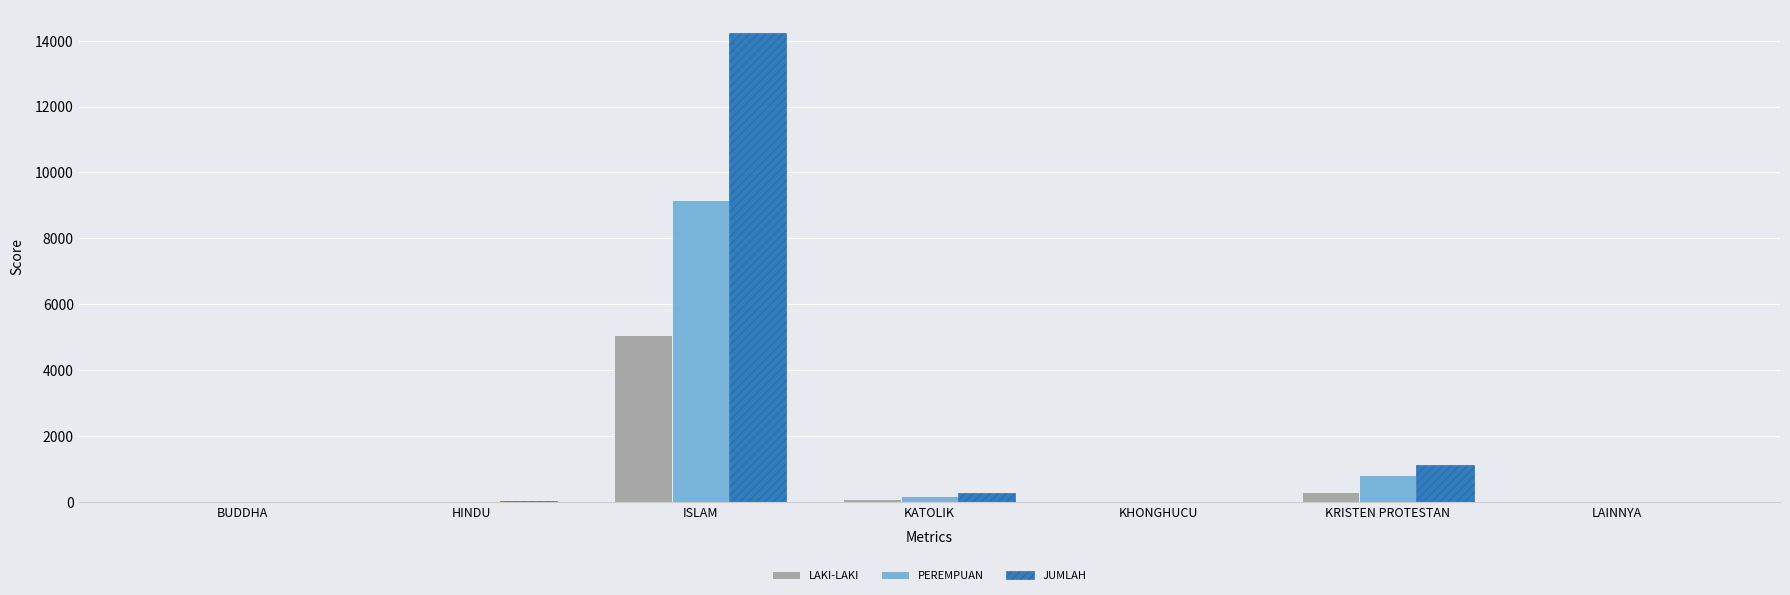

What is the sum of all JUMLAH values?

15644